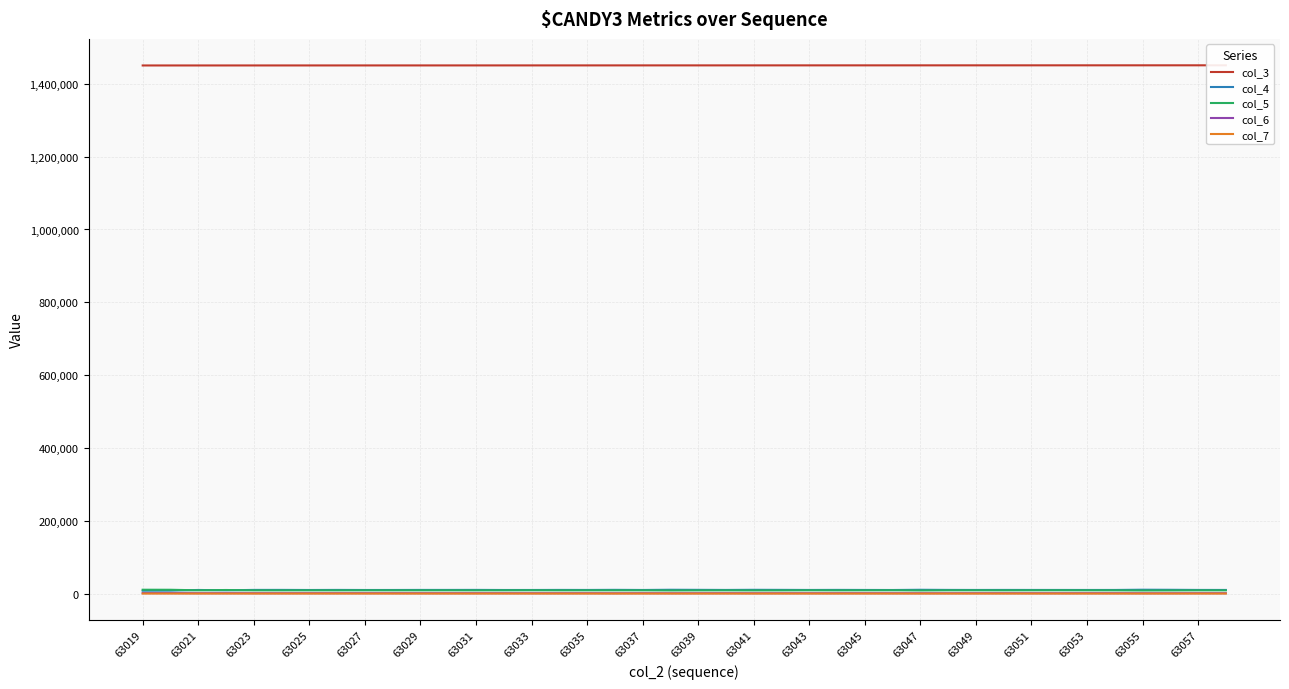

What are all the series names shown in the legend?

col_3, col_4, col_5, col_6, col_7